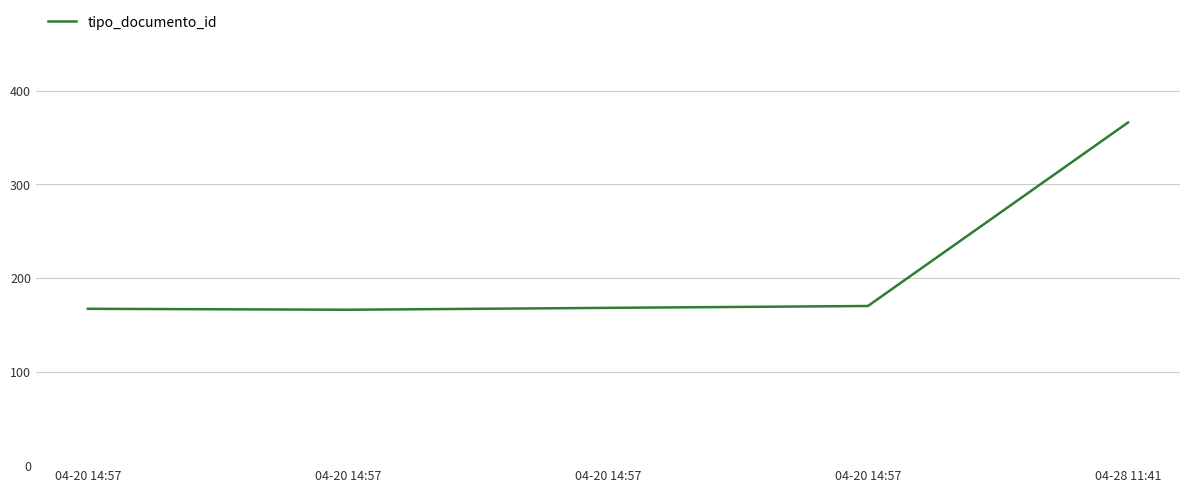

Is this an area chart (filled region under the line)?

No